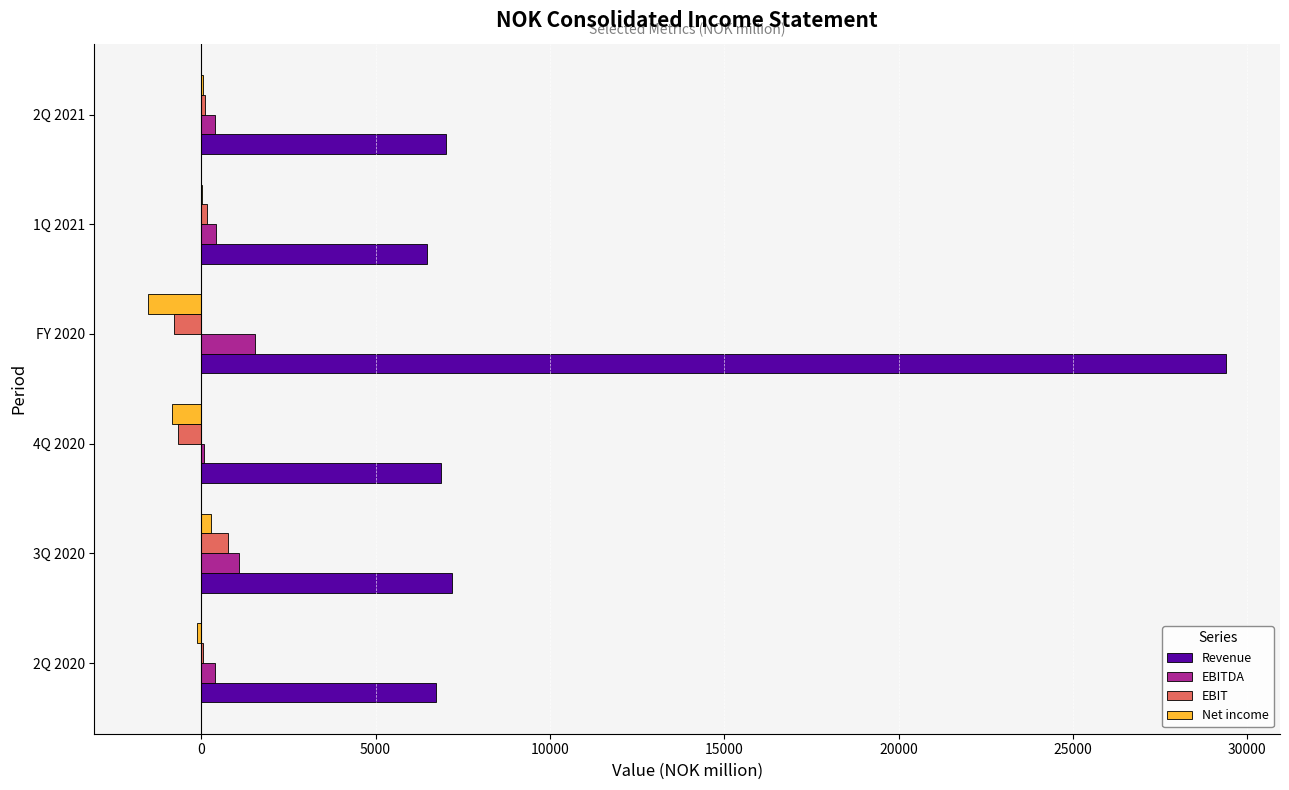

At which category is the sum across all series the highest?

FY 2020